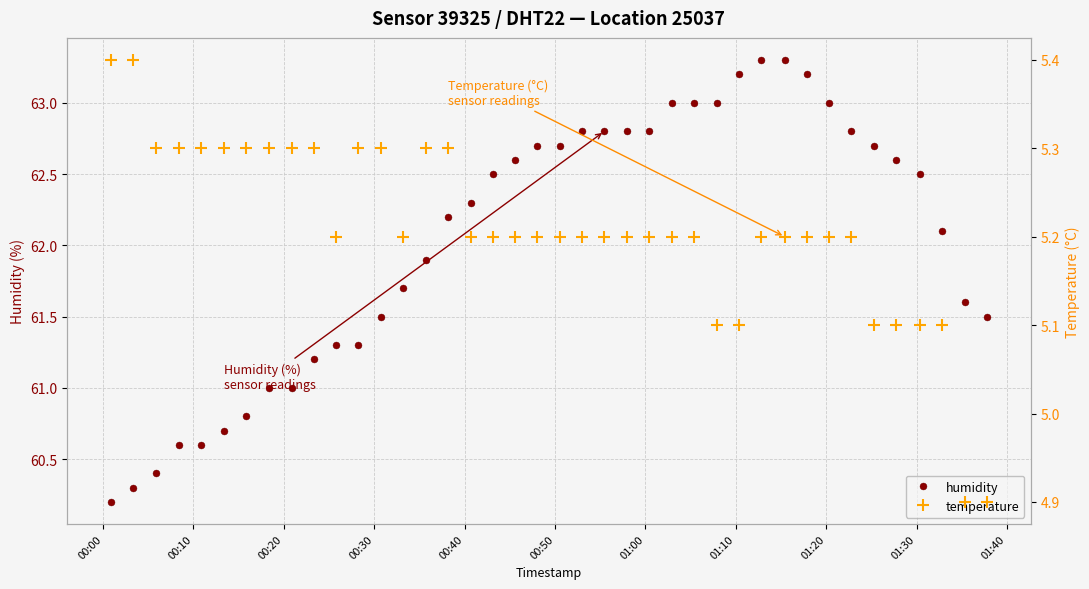

What is the difference between the second highest and minimum values in the temperature series?

0.5